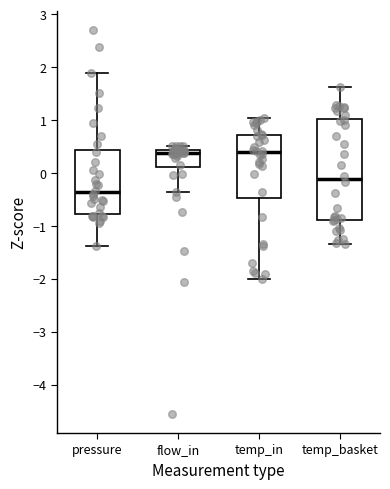

Where does the lower whisker of the box for temp_basket end on the y-axis? The values are not printed on the chart, so give them approximately, as read against the axis.

-1.3